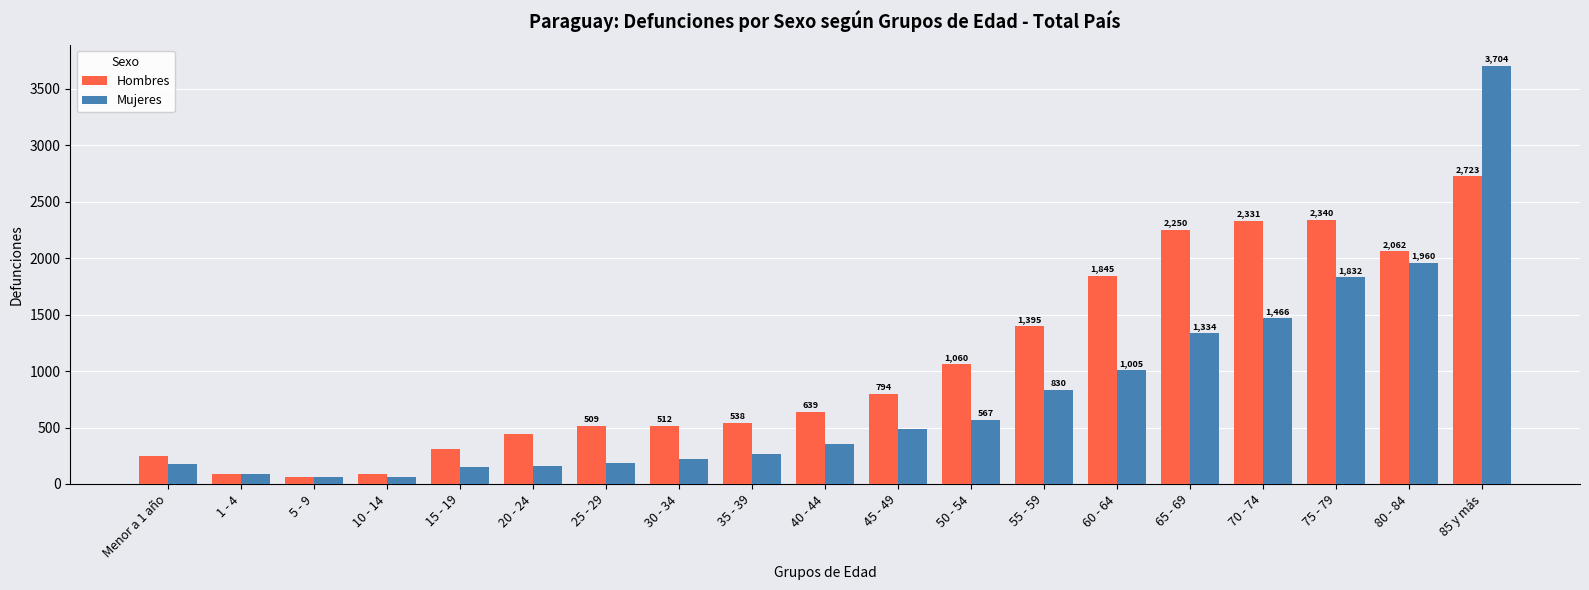

What is the value of the Hombres bar at the 5th from the left?

314